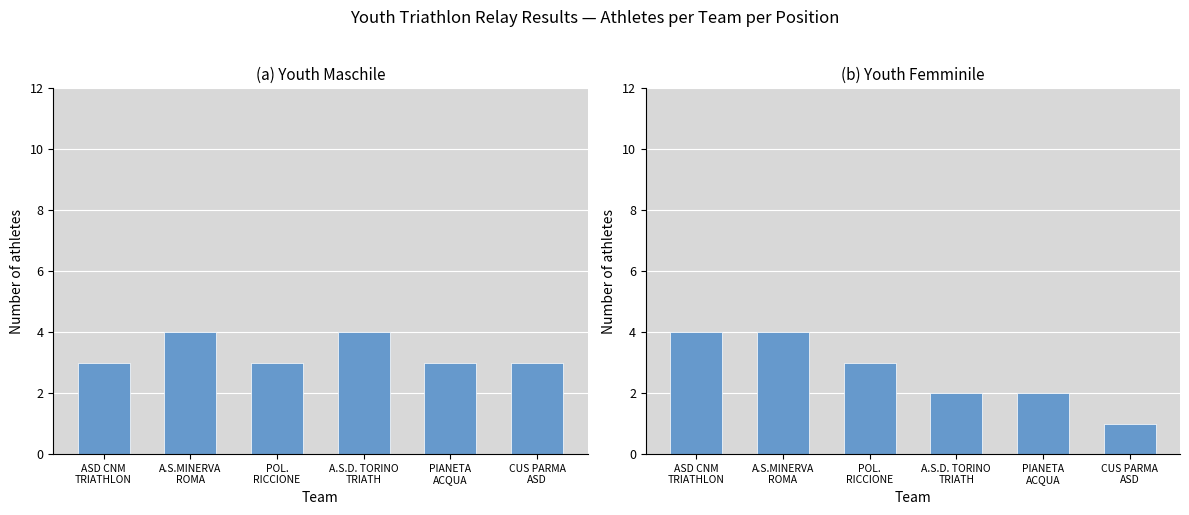

What is the difference between the Youth Femminile values at A.S.MINERVA
ROMA and A.S.D. TORINO
TRIATH?

2